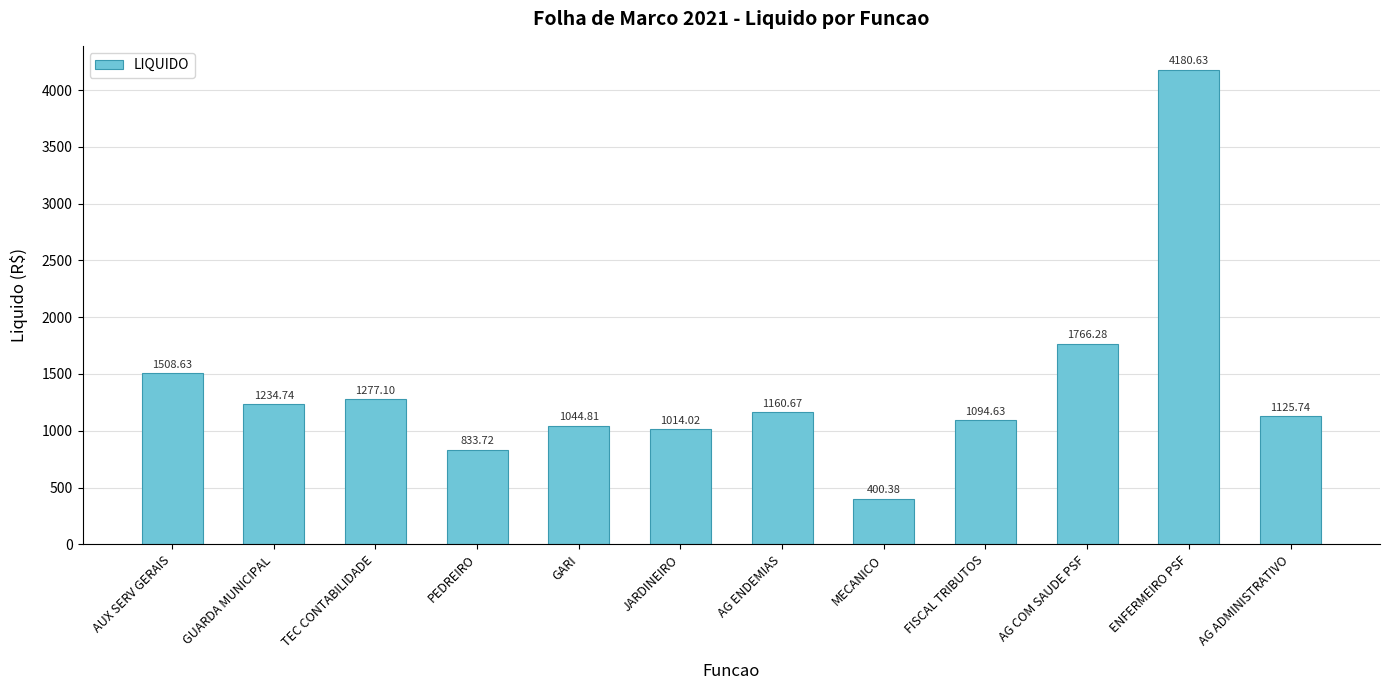

What is the label of the 2nd bar from the right?

ENFERMEIRO PSF